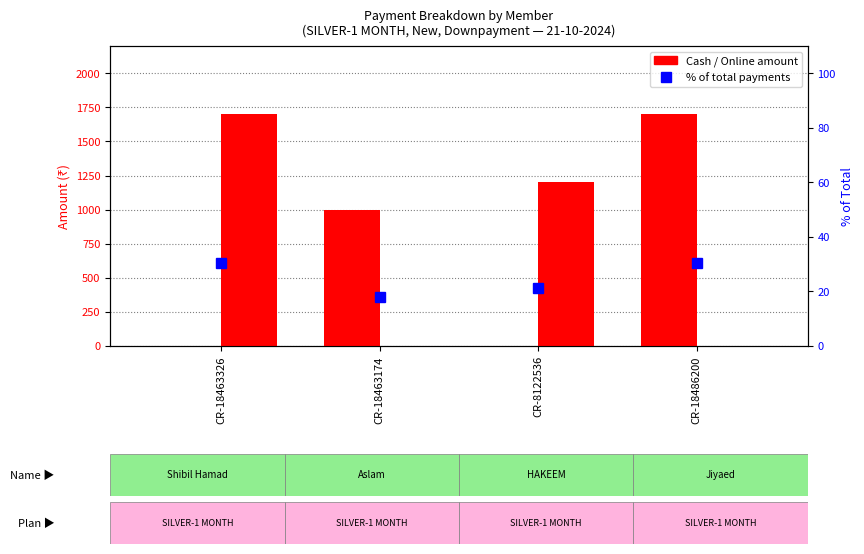

What is the difference between the highest and lowest values at CR-18463326?

1700.0